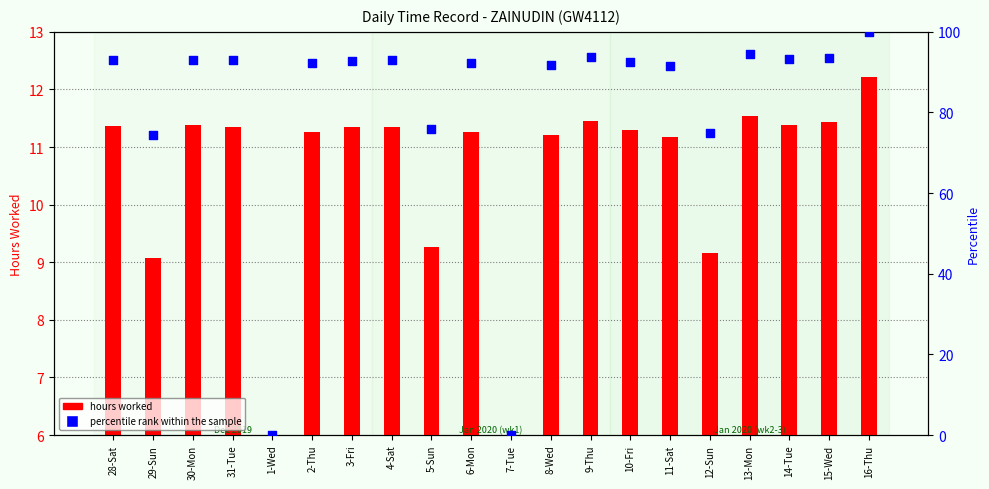

At how many categories does at least one series exceed 26?

18